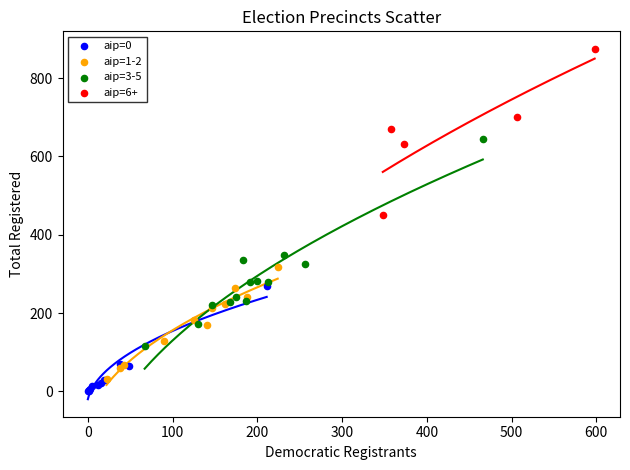

Which series reaches the maximum Y coordinate?

aip=6+